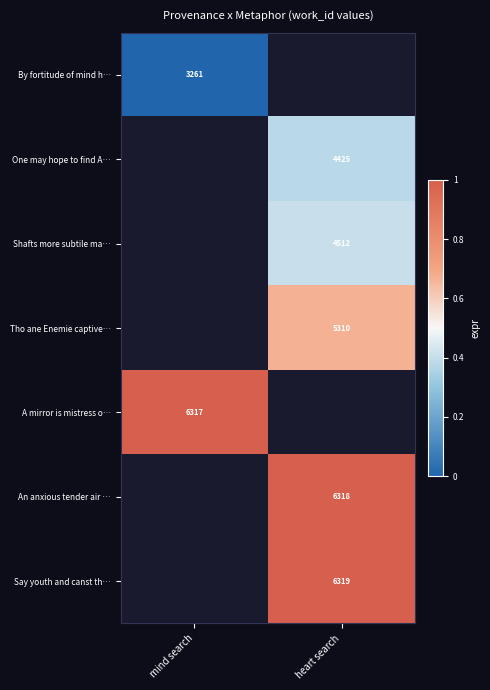

Is it true that Tho ane Enemie captive… equals 5310 at heart search?

True